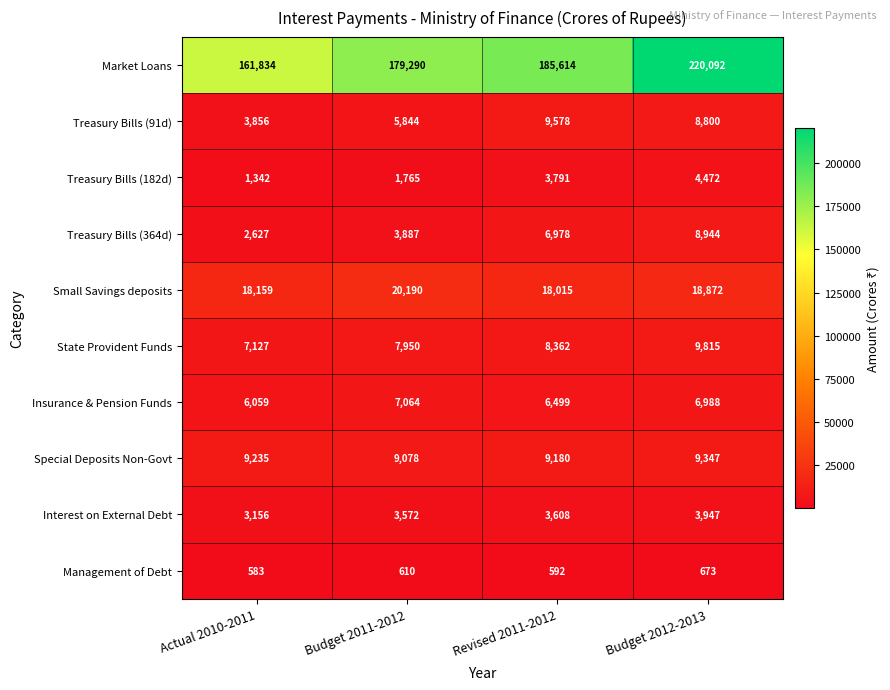

Which series has the largest range (max minus min)?

Market Loans